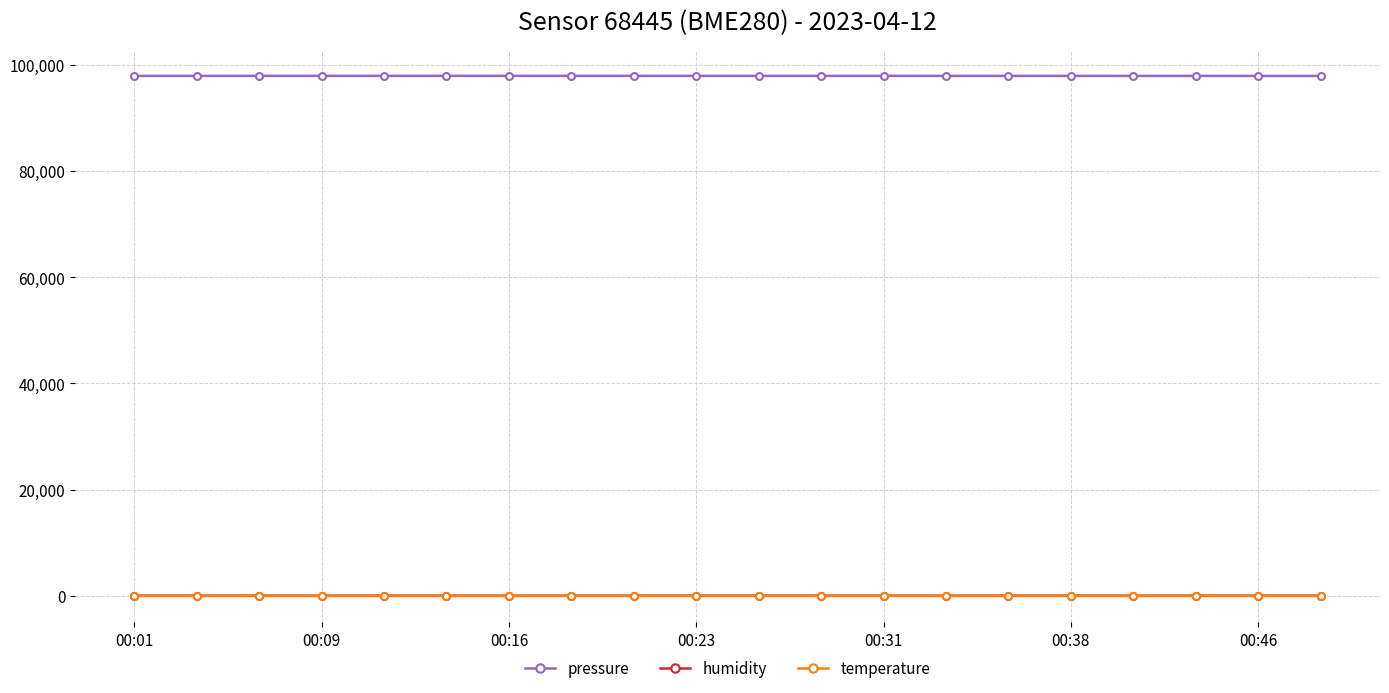

True or false: pressure and humidity cross at least once.

False